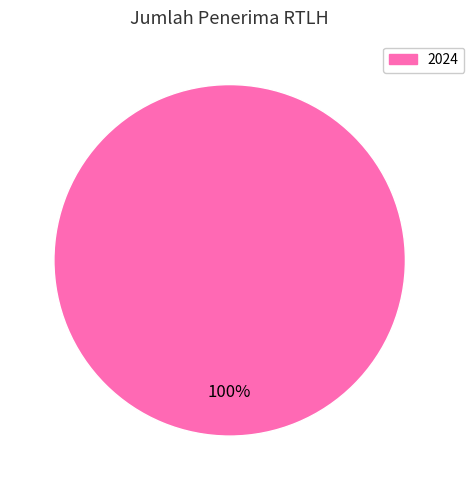

Is there any slice that represents more than half of the pie?

Yes